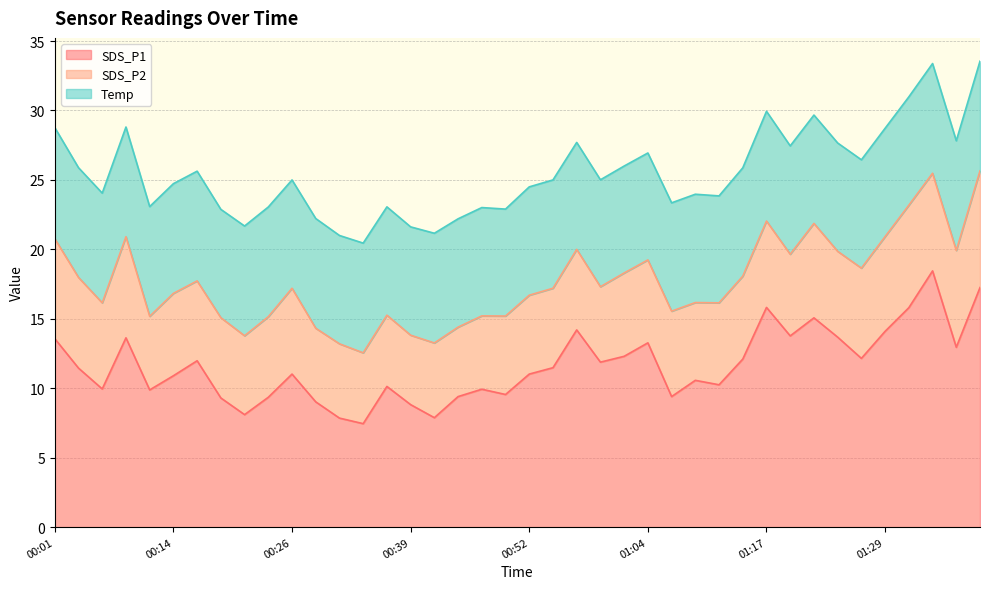

What position from the right is 00:24?

31